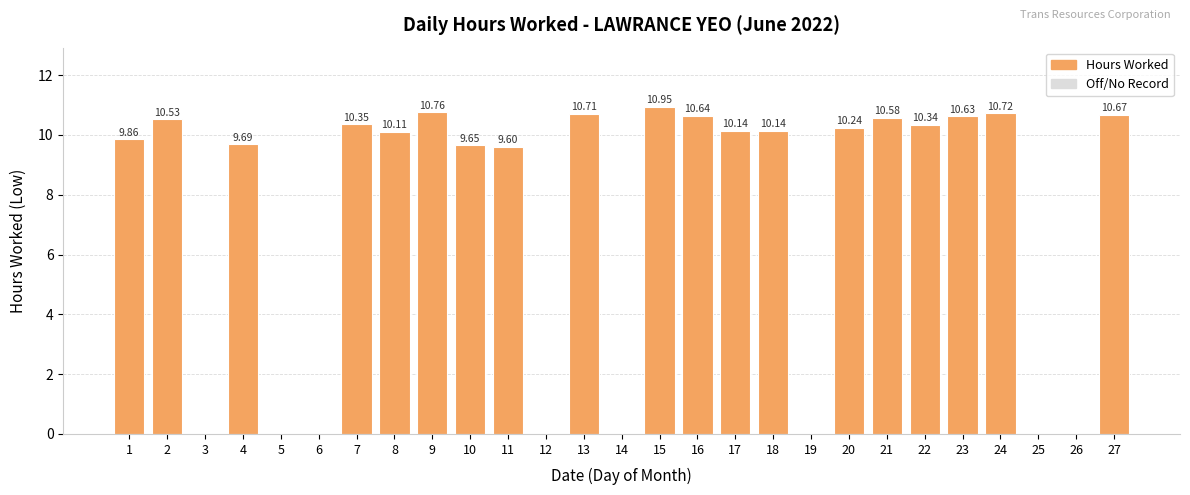

Between 5 and 17, which is larger?

17